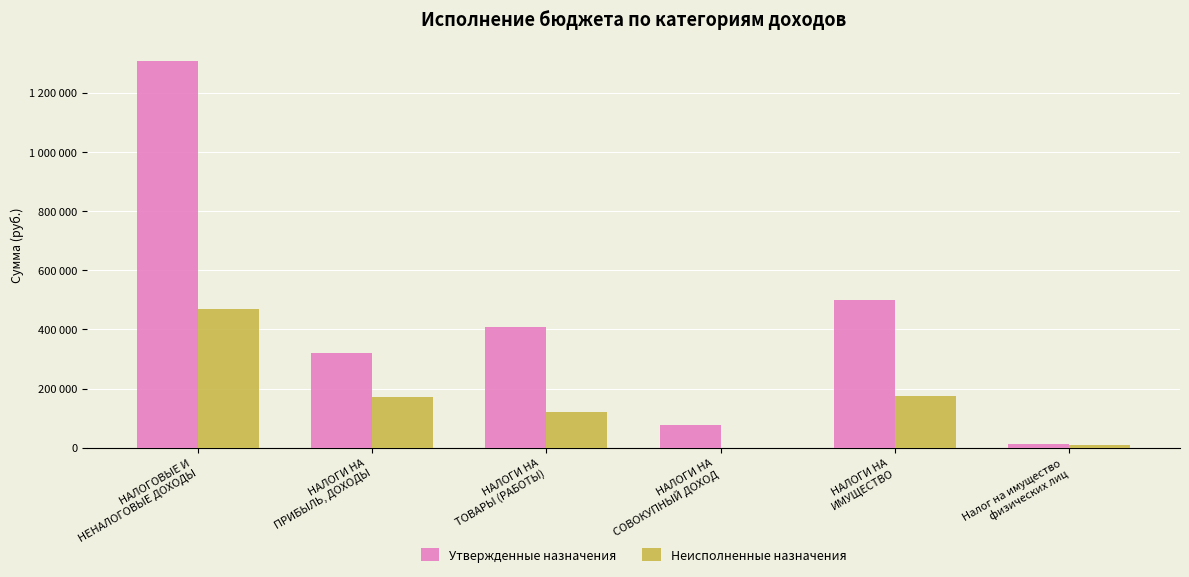

What is the label of the 5th bar from the left?

НАЛОГИ НА
ИМУЩЕСТВО